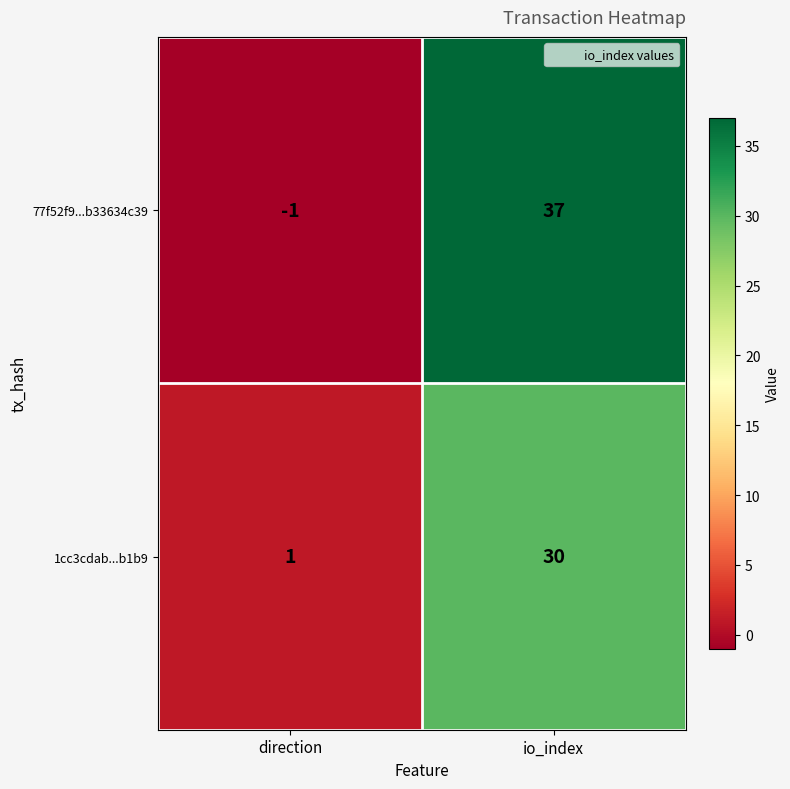

Reading left to right, list all the values displayed in this chart.

77f52f9...b33634c39: -1	37
1cc3cdab...b1b9: 1	30